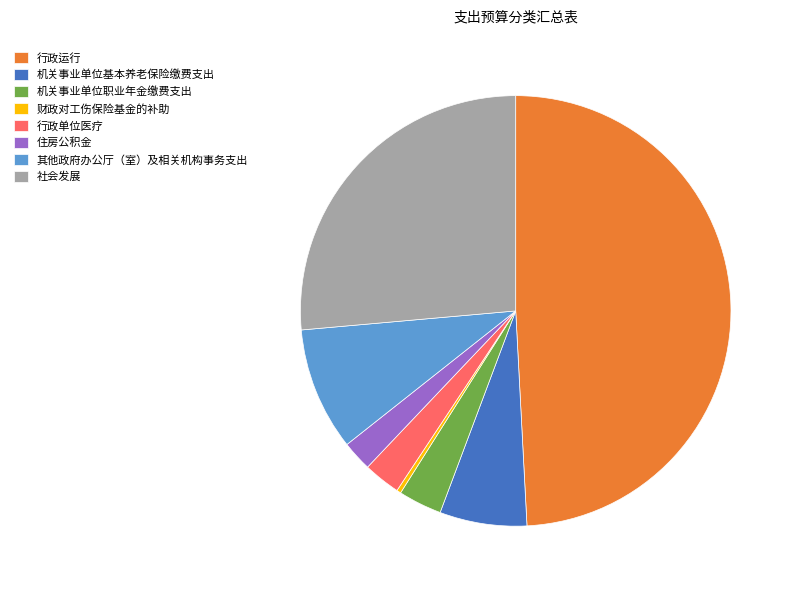

Approximately how many times larger is the value at 机关事业单位职业年金缴费支出 compared to 其他政府办公厅（室）及相关机构事务支出?

0.4